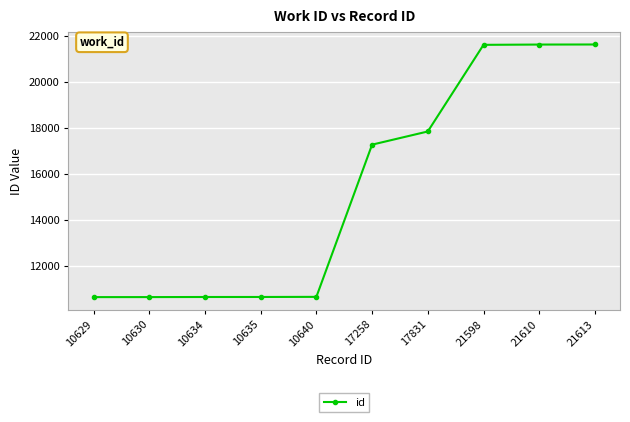

What is the sum of all values?

153078